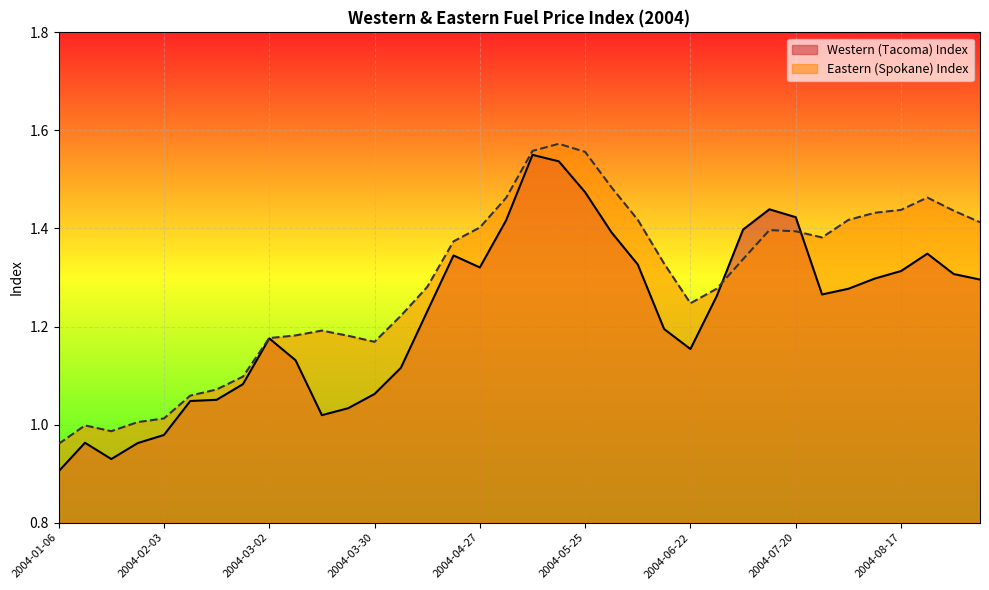

What is the approximate value of Eastern (Spokane) Index at 2004-07-06?

1.3